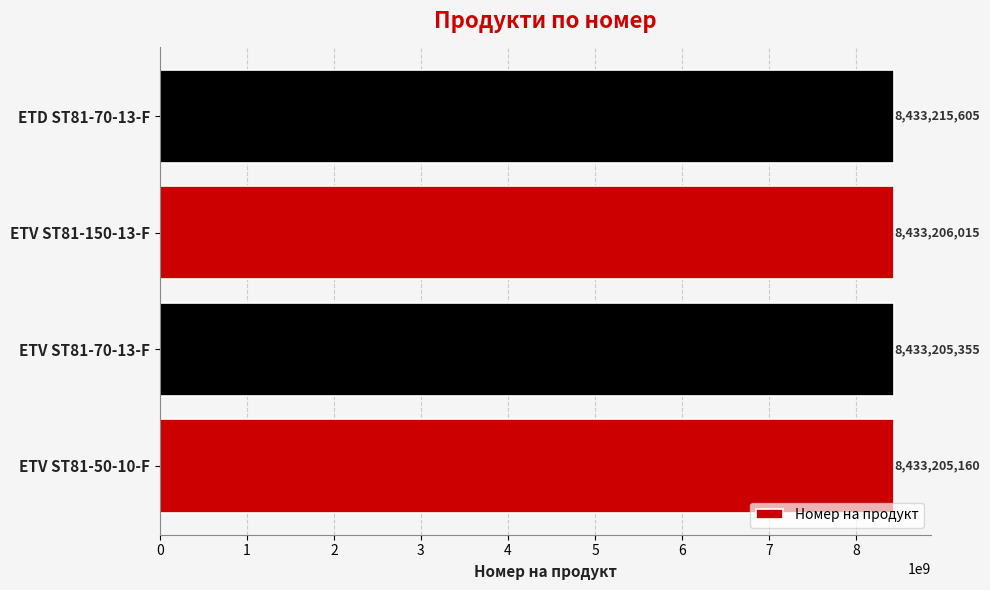

Reading bottom to top, extract all data points from this chart.

ETV ST81-50-10-F=8433205160	ETV ST81-70-13-F=8433205355	ETV ST81-150-13-F=8433206015	ETD ST81-70-13-F=8433215605